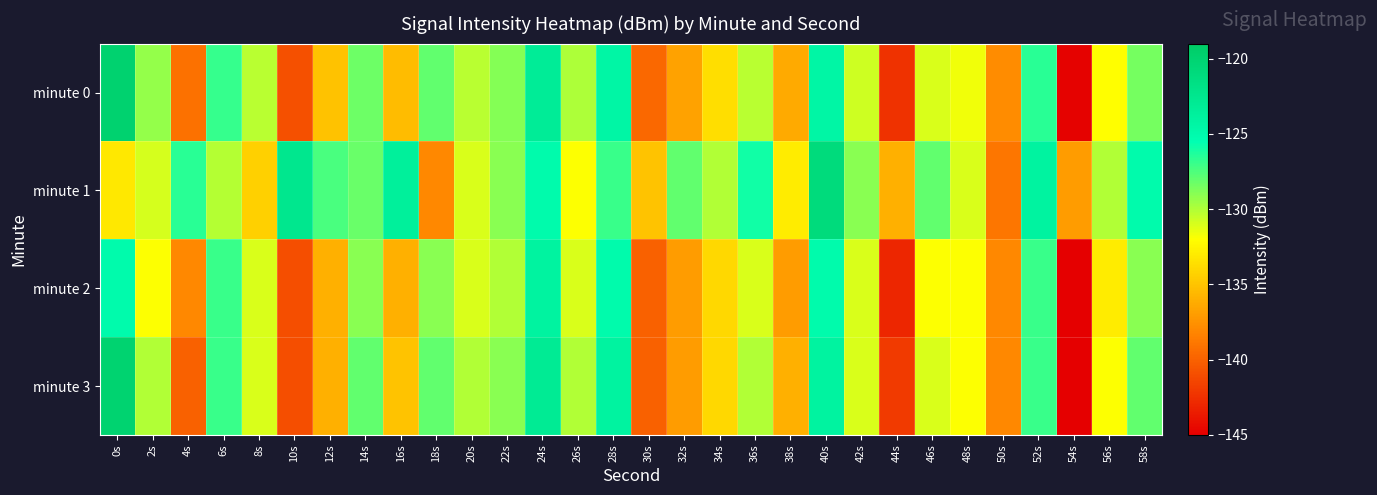

At 16s, list the series in order from largest to smallest.

minute 1, minute 3, minute 0, minute 2